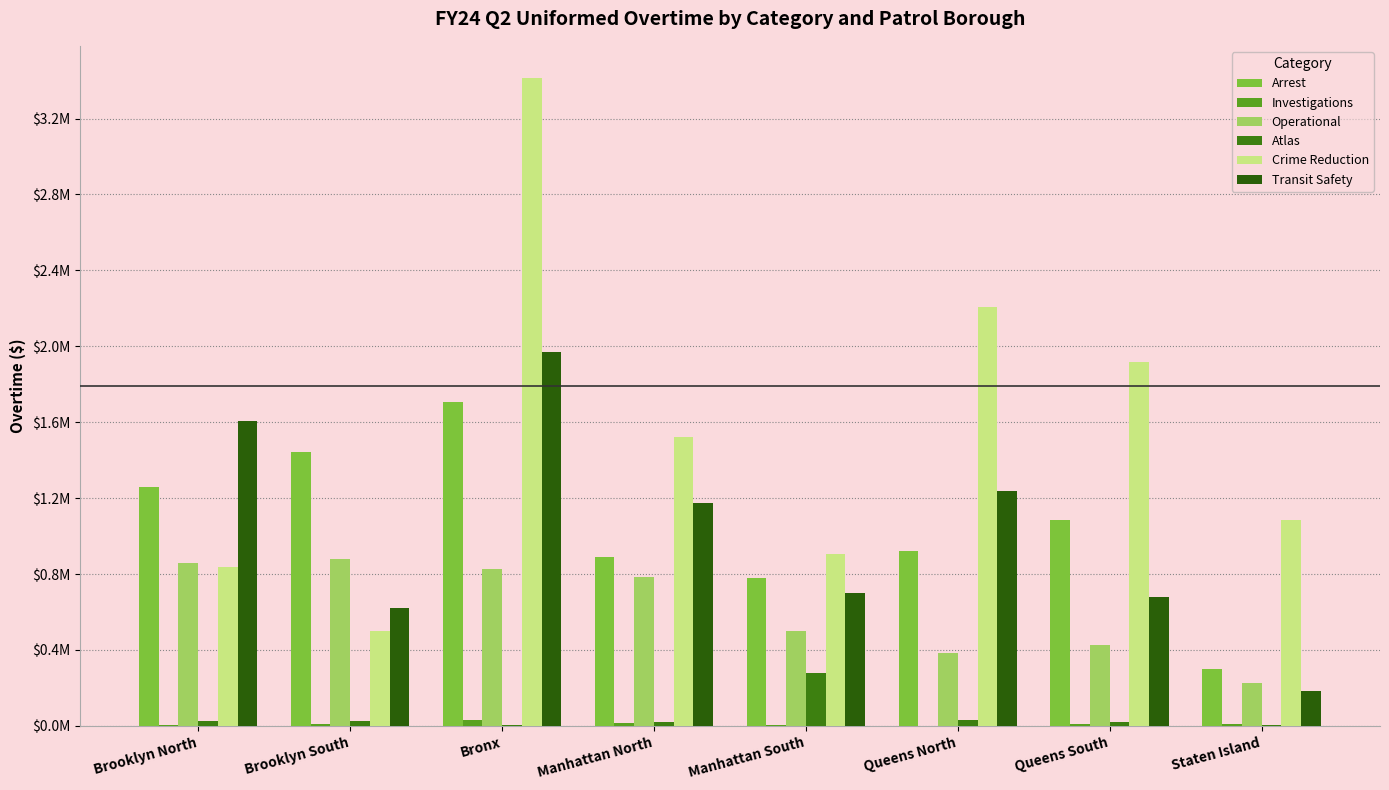

Is it true that Investigations equals 21782.7 at Manhattan North?

False